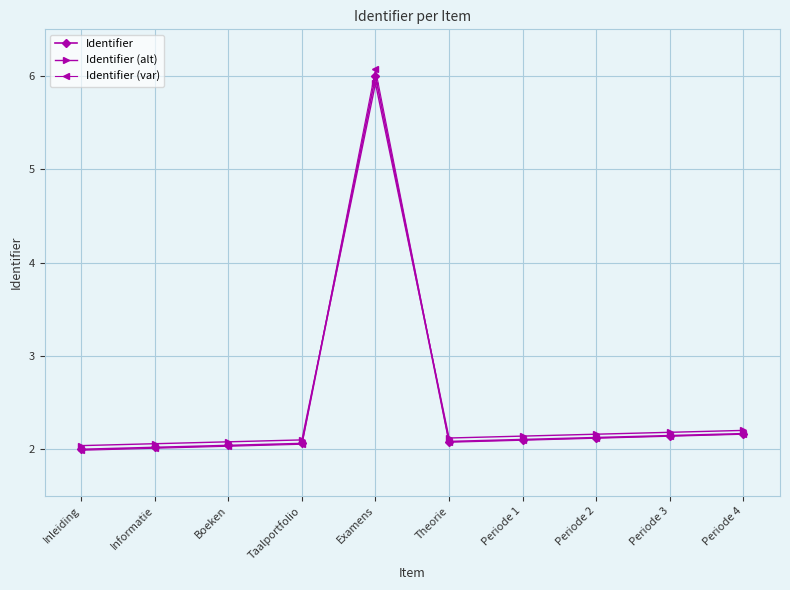

What is the smallest value displayed?

2.0